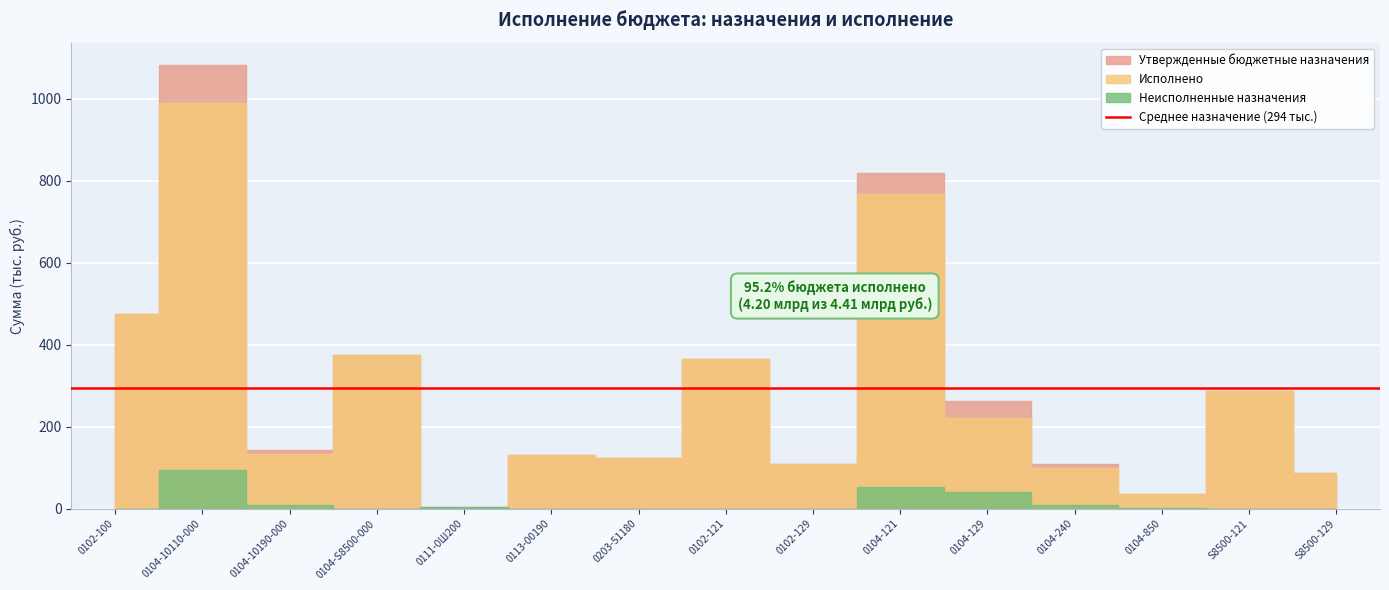

Rank the categories by Утвержденные бюджетные назначения value from highest to lowest.

0104-10110-000, 0104-121, 0102-100, 0104-S8500-000, 0102-121, S8500-121, 0104-129, 0104-10190-000, 0113-00190, 0203-51180, 0102-129, 0104-240, S8500-129, 0104-850, 0111-0Ш200